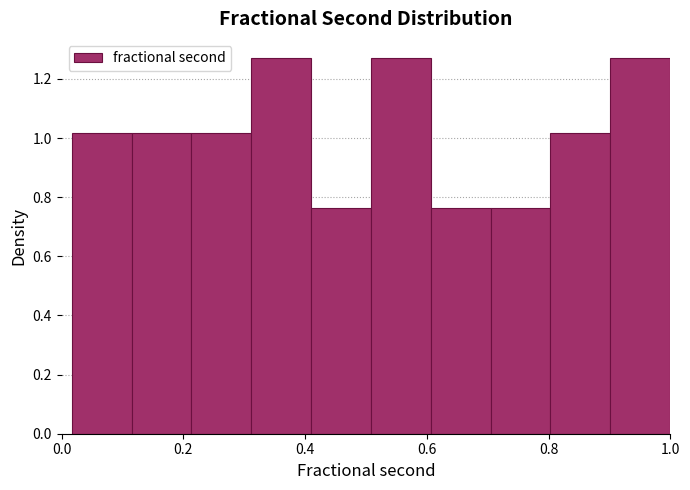

Reading left to right, transcribe this chart: for each bar, give the range it covers on the x-axis and its height. Neither the bar edges nor the heights are printed on the chart, so give them approximately, as read against the axes.

0.02 to 0.12: 1.02
0.12 to 0.22: 1.02
0.22 to 0.32: 1.02
0.32 to 0.40: 1.28
0.40 to 0.50: 0.76
0.50 to 0.60: 1.28
0.60 to 0.70: 0.76
0.70 to 0.80: 0.76
0.80 to 0.90: 1.02
0.90 to 1.00: 1.28